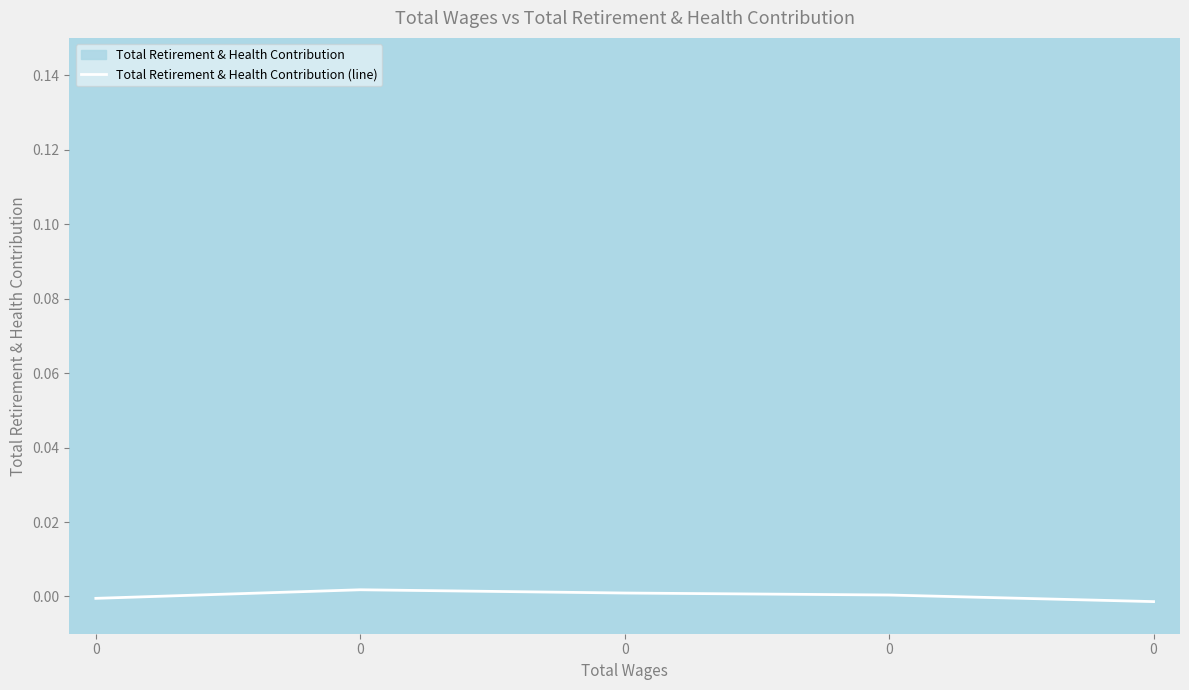

How many distinct data groups are displayed?

1